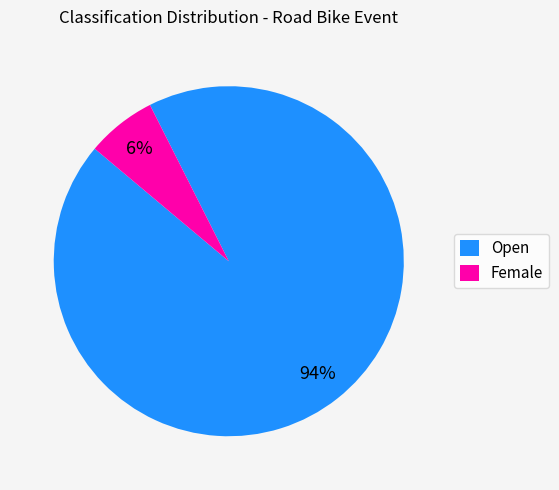

Combined, do Female and Open account for over 50%?

Yes